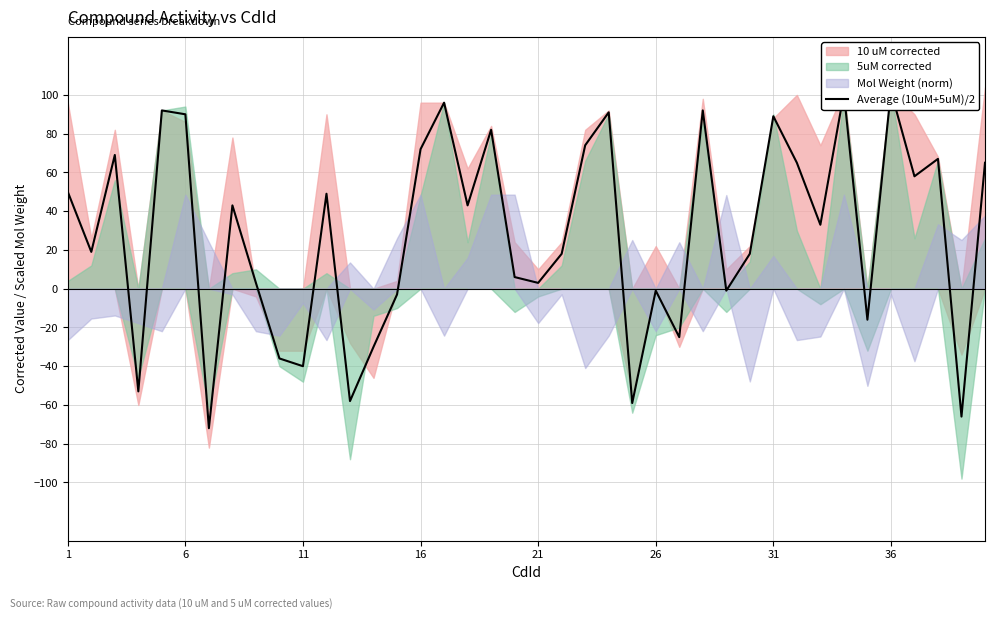

How many lines are shown in the chart?

1